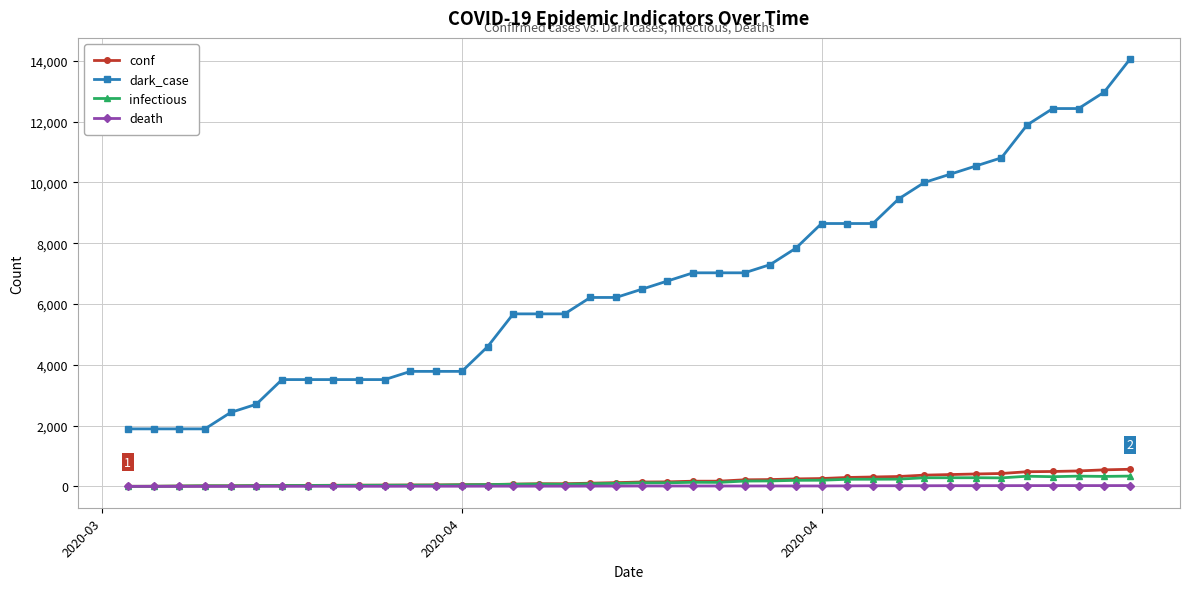

True or false: dark_case and death cross at least once.

False